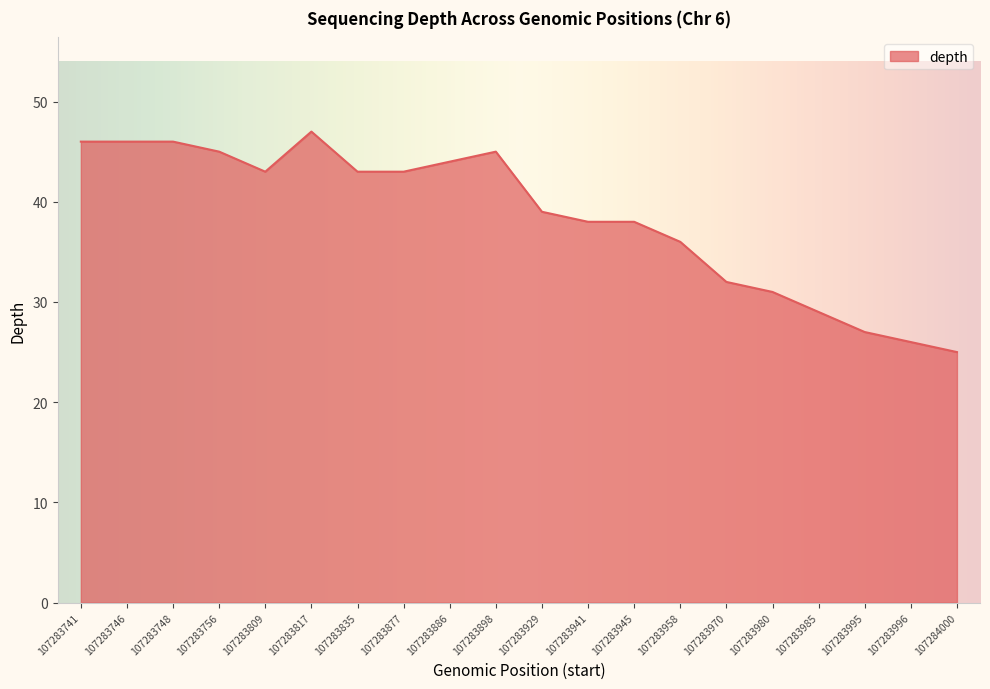

Read the value at 107283996.

26